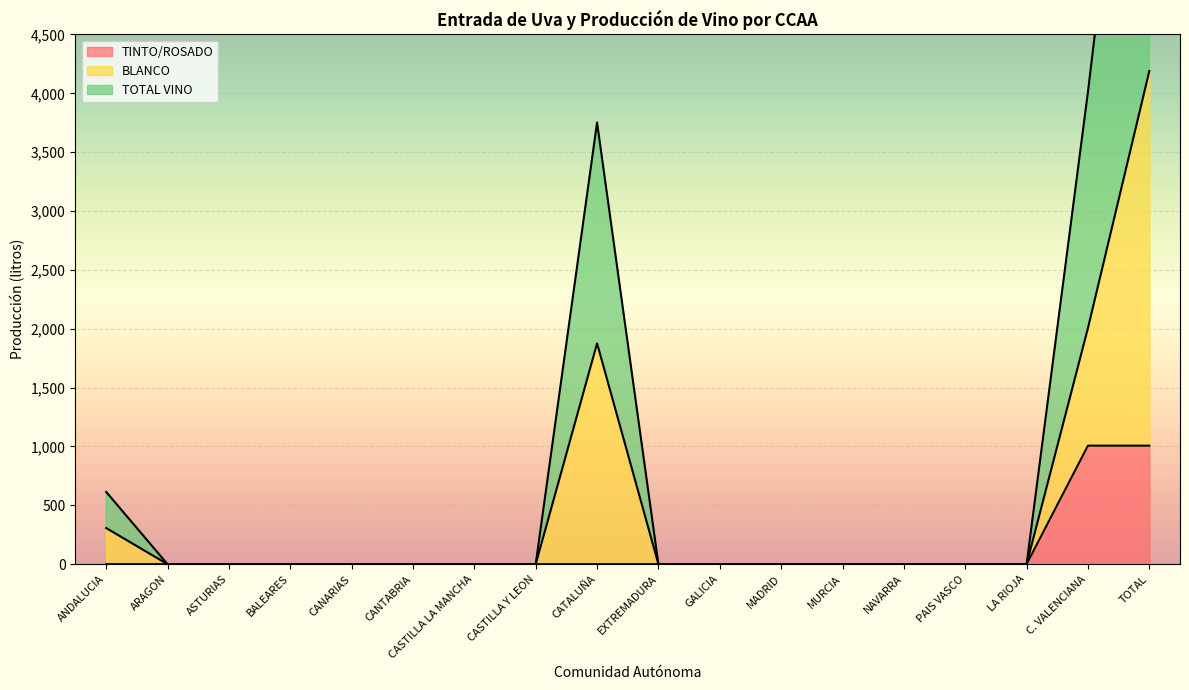

The TINTO/ROSADO series shows 0 at LA RIOJA. True or false?

True